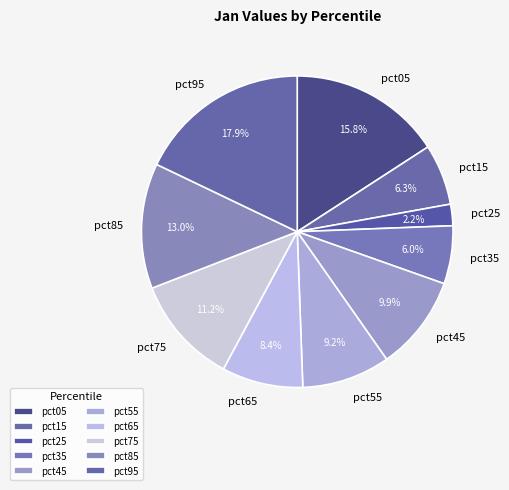

To the nearest percent, what percentage of the pie is pct45?

10%